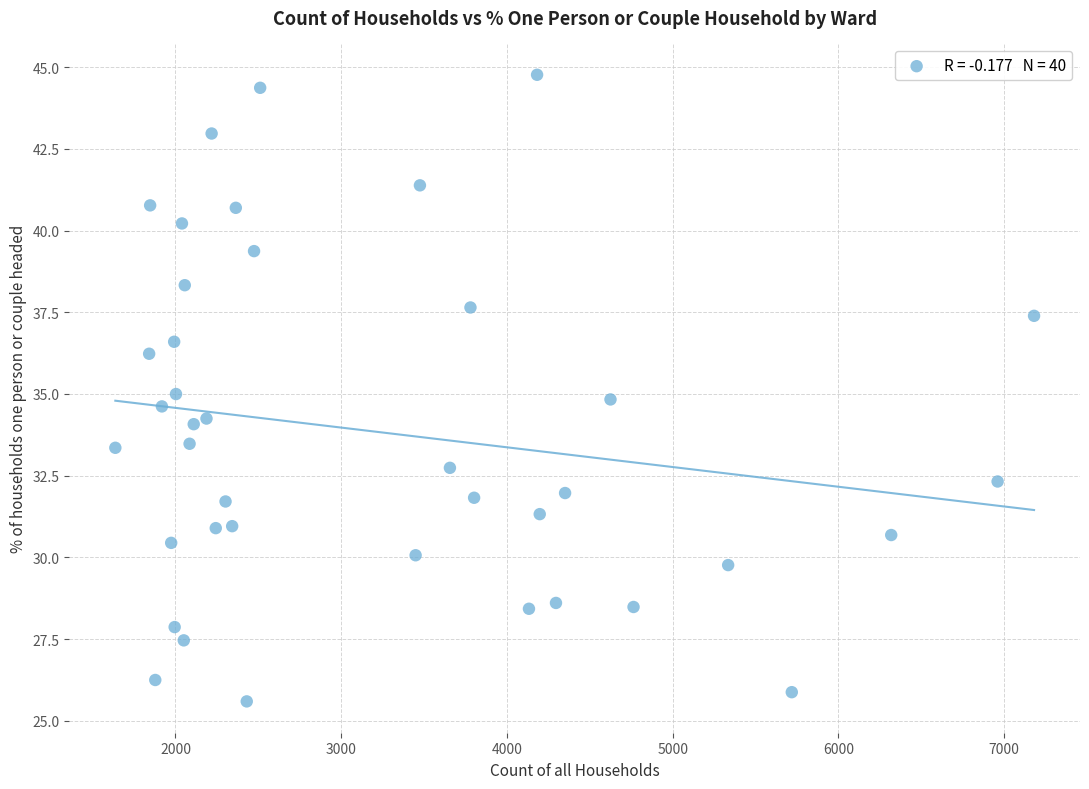

What is the range of X values (max minus min)?

5544.0